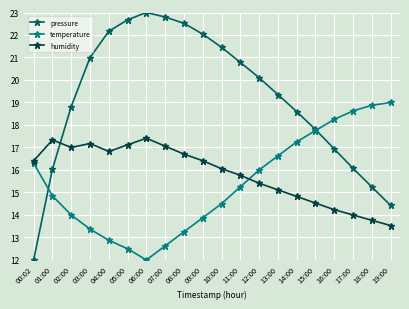

Is it true that temperature equals 24.5 at 00:02?

False